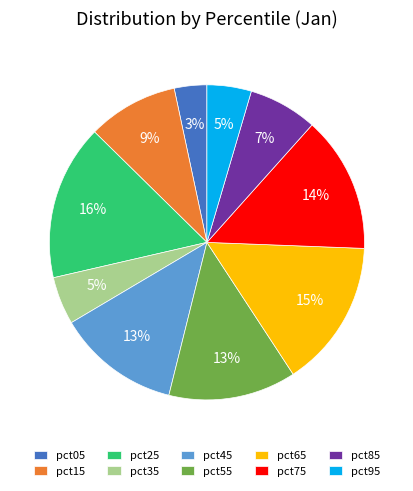

How many segments does this pie chart have?

10